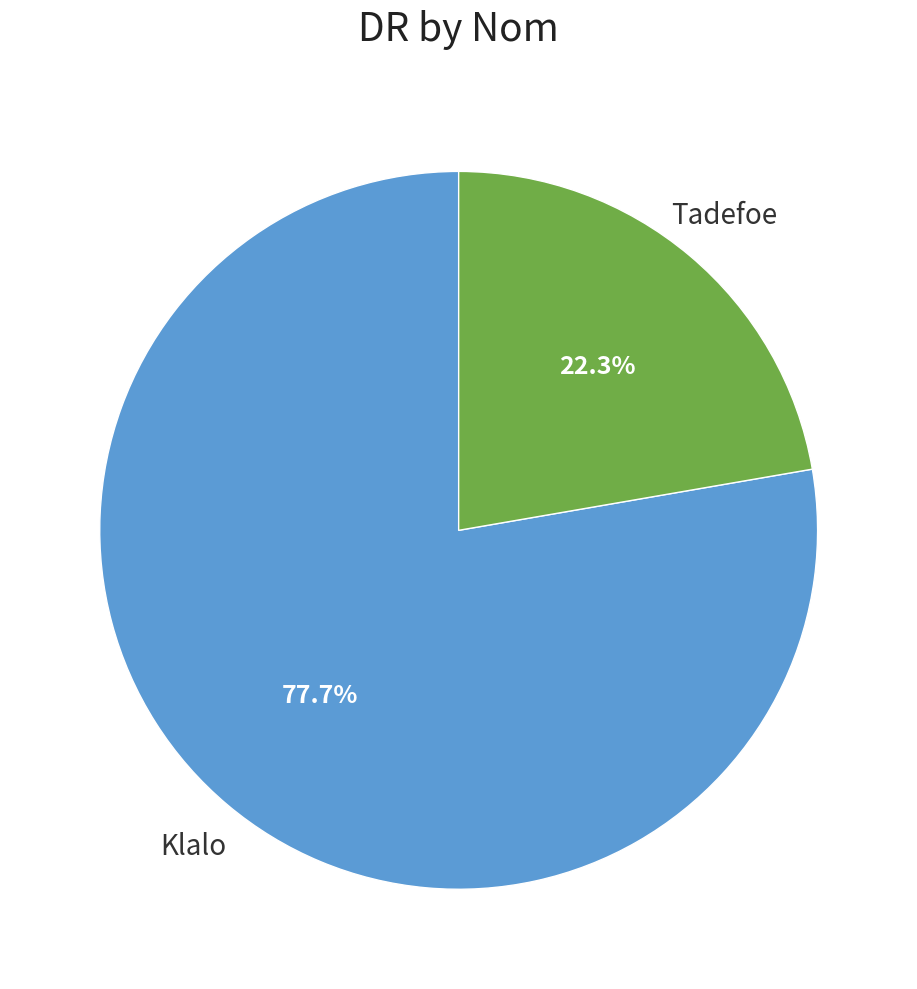

Does any single category account for the majority?

Yes